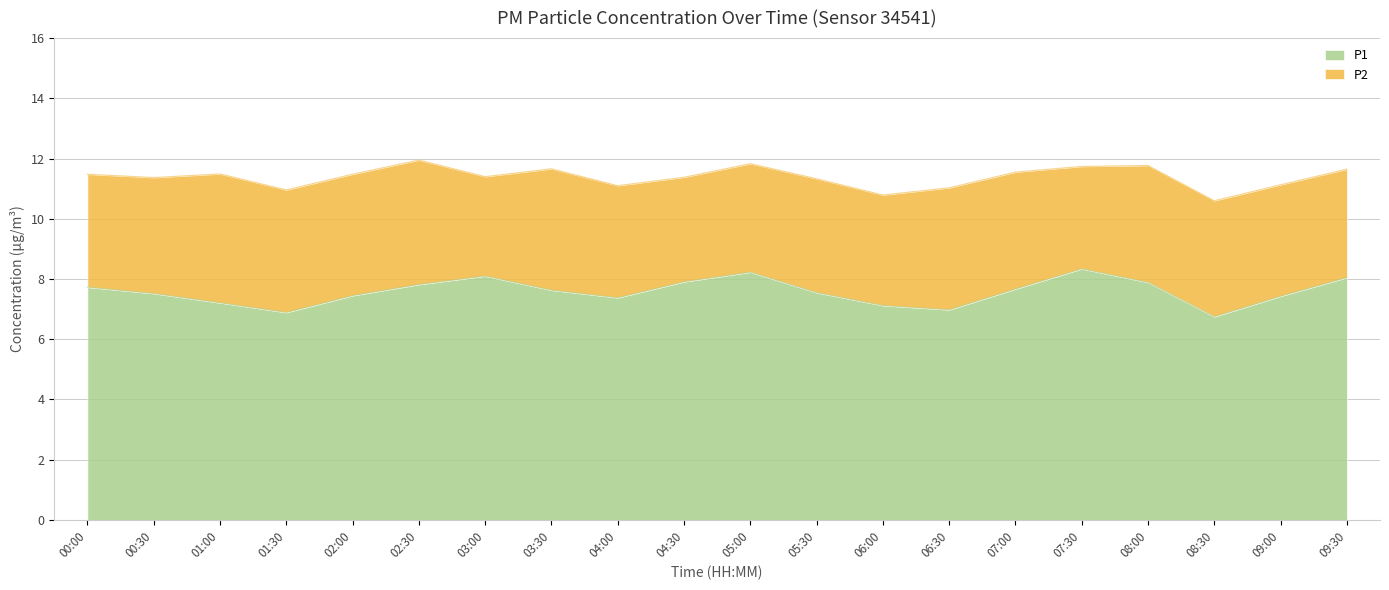

What is the smallest value displayed?

6.8